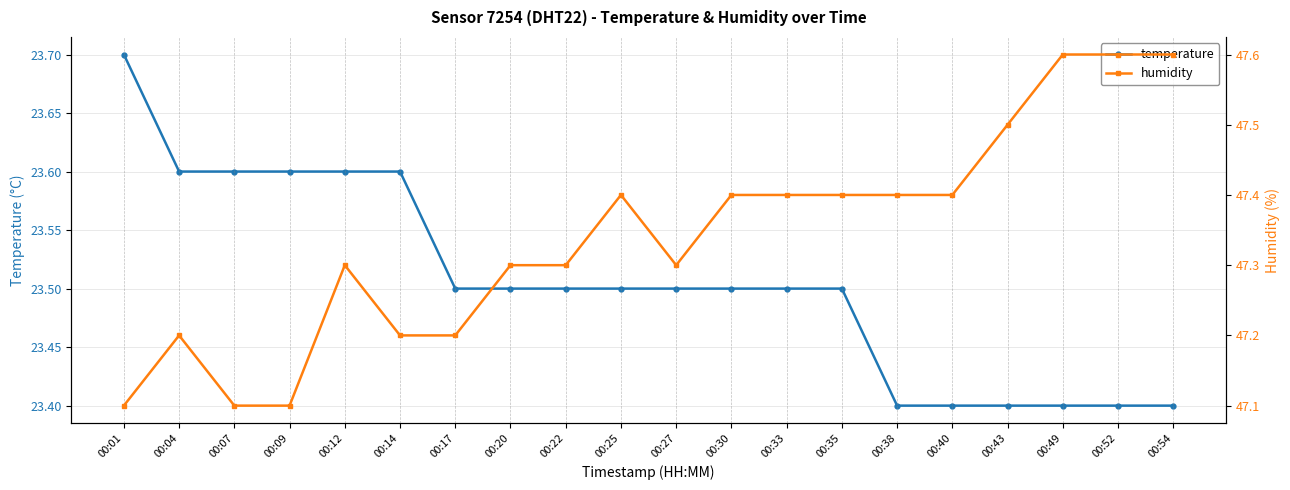

What is the sum of the humidity values at 00:22 and 00:38?

94.7